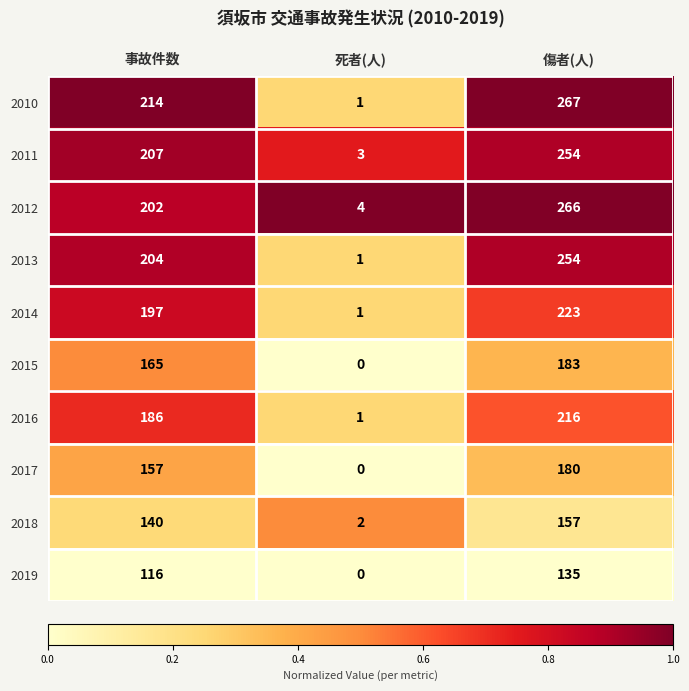

What is the difference between the second highest and minimum values in the 2015 series?

165